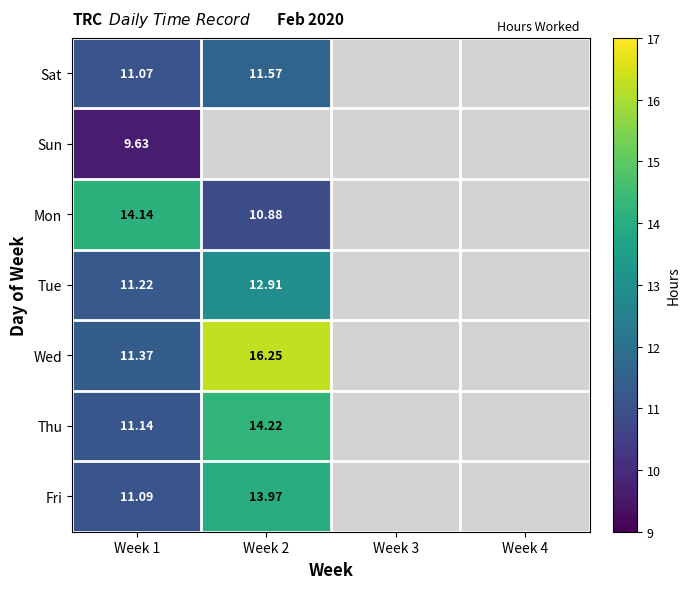

What is the maximum value shown in the chart?

16.2